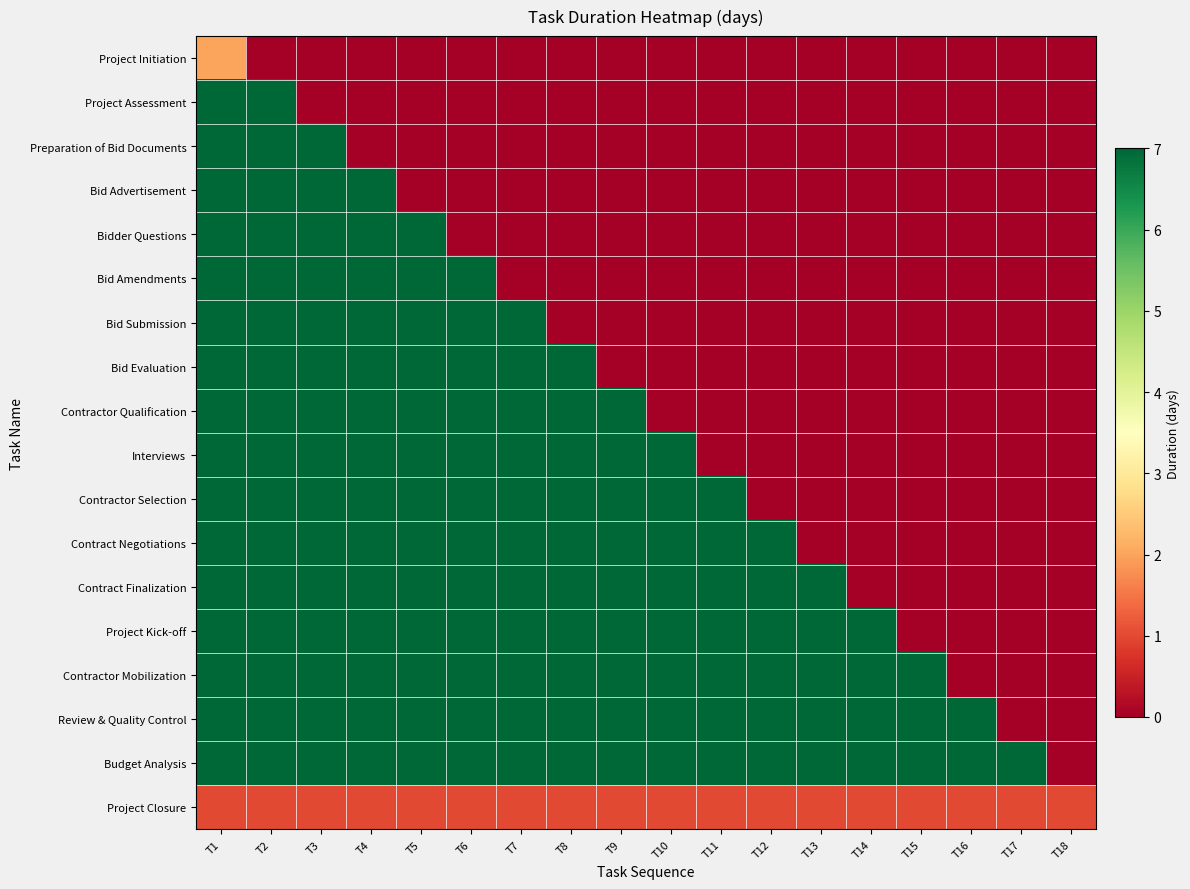

Reading left to right, list all the values displayed in this chart.

Project Initiation: T1=2	T2=0	T3=0	T4=0	T5=0	T6=0	T7=0	T8=0	T9=0	T10=0	T11=0	T12=0	T13=0	T14=0	T15=0	T16=0	T17=0	T18=0
Project Assessment: T1=7	T2=7	T3=0	T4=0	T5=0	T6=0	T7=0	T8=0	T9=0	T10=0	T11=0	T12=0	T13=0	T14=0	T15=0	T16=0	T17=0	T18=0
Preparation of Bid Documents: T1=7	T2=7	T3=7	T4=0	T5=0	T6=0	T7=0	T8=0	T9=0	T10=0	T11=0	T12=0	T13=0	T14=0	T15=0	T16=0	T17=0	T18=0
Bid Advertisement: T1=7	T2=7	T3=7	T4=7	T5=0	T6=0	T7=0	T8=0	T9=0	T10=0	T11=0	T12=0	T13=0	T14=0	T15=0	T16=0	T17=0	T18=0
Bidder Questions: T1=7	T2=7	T3=7	T4=7	T5=7	T6=0	T7=0	T8=0	T9=0	T10=0	T11=0	T12=0	T13=0	T14=0	T15=0	T16=0	T17=0	T18=0
Bid Amendments: T1=7	T2=7	T3=7	T4=7	T5=7	T6=7	T7=0	T8=0	T9=0	T10=0	T11=0	T12=0	T13=0	T14=0	T15=0	T16=0	T17=0	T18=0
Bid Submission: T1=7	T2=7	T3=7	T4=7	T5=7	T6=7	T7=7	T8=0	T9=0	T10=0	T11=0	T12=0	T13=0	T14=0	T15=0	T16=0	T17=0	T18=0
Bid Evaluation: T1=7	T2=7	T3=7	T4=7	T5=7	T6=7	T7=7	T8=7	T9=0	T10=0	T11=0	T12=0	T13=0	T14=0	T15=0	T16=0	T17=0	T18=0
Contractor Qualification: T1=7	T2=7	T3=7	T4=7	T5=7	T6=7	T7=7	T8=7	T9=7	T10=0	T11=0	T12=0	T13=0	T14=0	T15=0	T16=0	T17=0	T18=0
Interviews: T1=7	T2=7	T3=7	T4=7	T5=7	T6=7	T7=7	T8=7	T9=7	T10=7	T11=0	T12=0	T13=0	T14=0	T15=0	T16=0	T17=0	T18=0
Contractor Selection: T1=7	T2=7	T3=7	T4=7	T5=7	T6=7	T7=7	T8=7	T9=7	T10=7	T11=7	T12=0	T13=0	T14=0	T15=0	T16=0	T17=0	T18=0
Contract Negotiations: T1=7	T2=7	T3=7	T4=7	T5=7	T6=7	T7=7	T8=7	T9=7	T10=7	T11=7	T12=7	T13=0	T14=0	T15=0	T16=0	T17=0	T18=0
Contract Finalization: T1=7	T2=7	T3=7	T4=7	T5=7	T6=7	T7=7	T8=7	T9=7	T10=7	T11=7	T12=7	T13=7	T14=0	T15=0	T16=0	T17=0	T18=0
Project Kick-off: T1=7	T2=7	T3=7	T4=7	T5=7	T6=7	T7=7	T8=7	T9=7	T10=7	T11=7	T12=7	T13=7	T14=7	T15=0	T16=0	T17=0	T18=0
Contractor Mobilization: T1=7	T2=7	T3=7	T4=7	T5=7	T6=7	T7=7	T8=7	T9=7	T10=7	T11=7	T12=7	T13=7	T14=7	T15=7	T16=0	T17=0	T18=0
Review & Quality Control: T1=7	T2=7	T3=7	T4=7	T5=7	T6=7	T7=7	T8=7	T9=7	T10=7	T11=7	T12=7	T13=7	T14=7	T15=7	T16=7	T17=0	T18=0
Budget Analysis: T1=7	T2=7	T3=7	T4=7	T5=7	T6=7	T7=7	T8=7	T9=7	T10=7	T11=7	T12=7	T13=7	T14=7	T15=7	T16=7	T17=7	T18=0
Project Closure: T1=1	T2=1	T3=1	T4=1	T5=1	T6=1	T7=1	T8=1	T9=1	T10=1	T11=1	T12=1	T13=1	T14=1	T15=1	T16=1	T17=1	T18=1